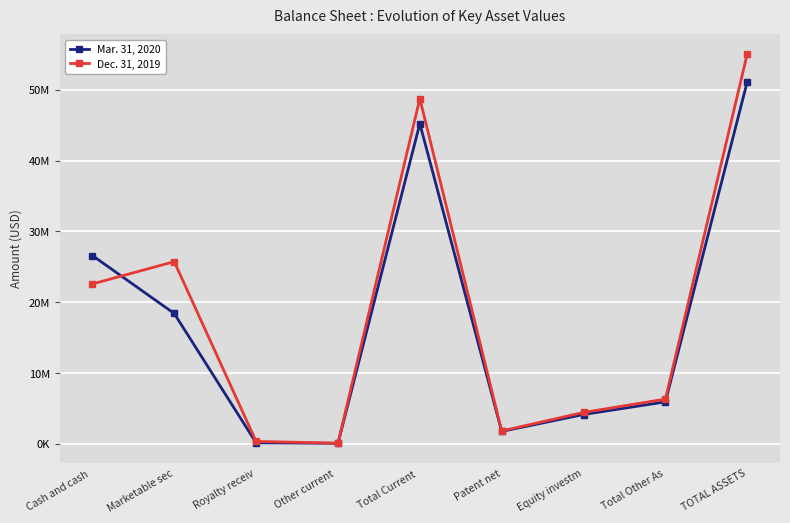

The value of Mar. 31, 2020 at Patent net is 3048165. True or false?

False